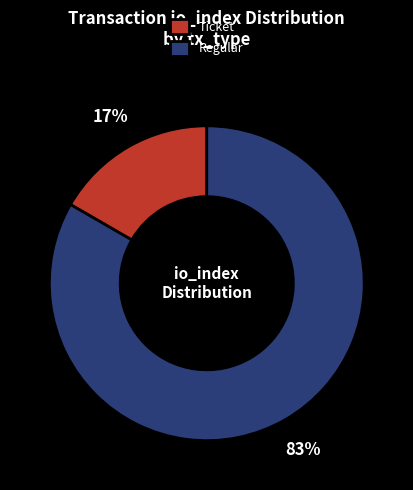

Which slice is the smallest?

Ticket